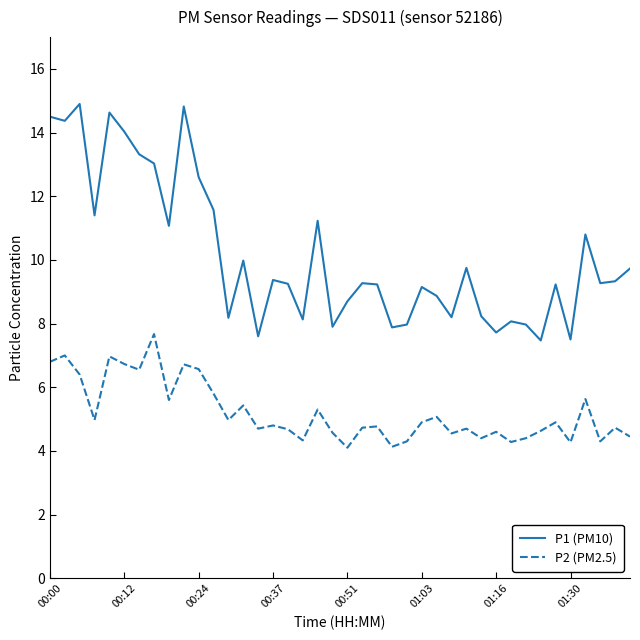

What is the difference between the second highest and second lowest values in the P1 (PM10) series?

7.3